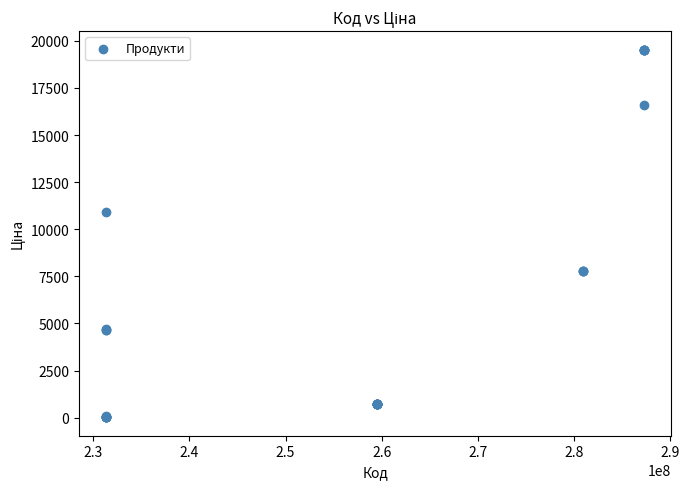

What Y value in the scatter plot is closest to 9779?

10896.3